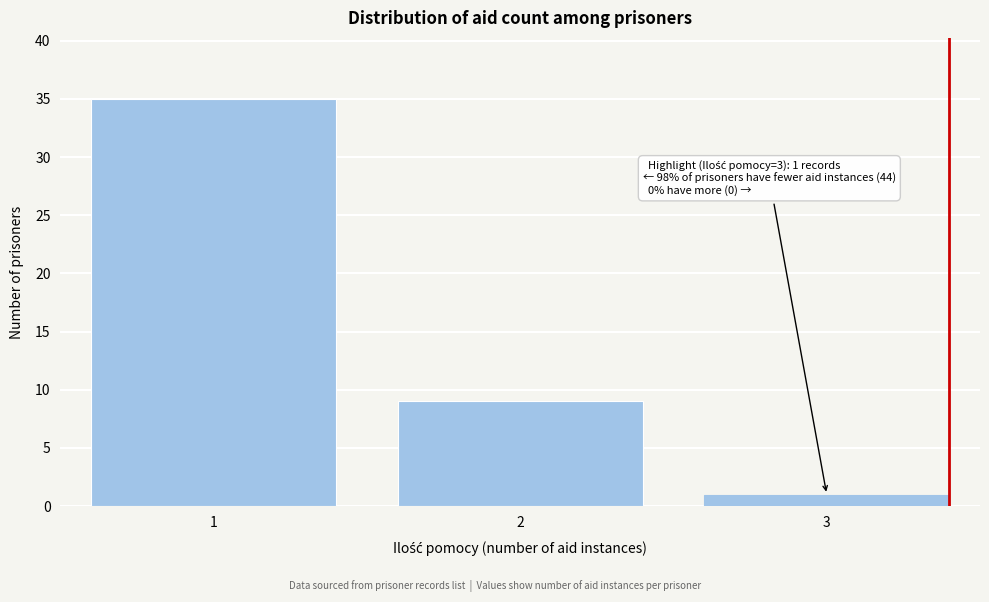

Reading left to right, extract all data points from this chart.

1=35	2=9	3=1